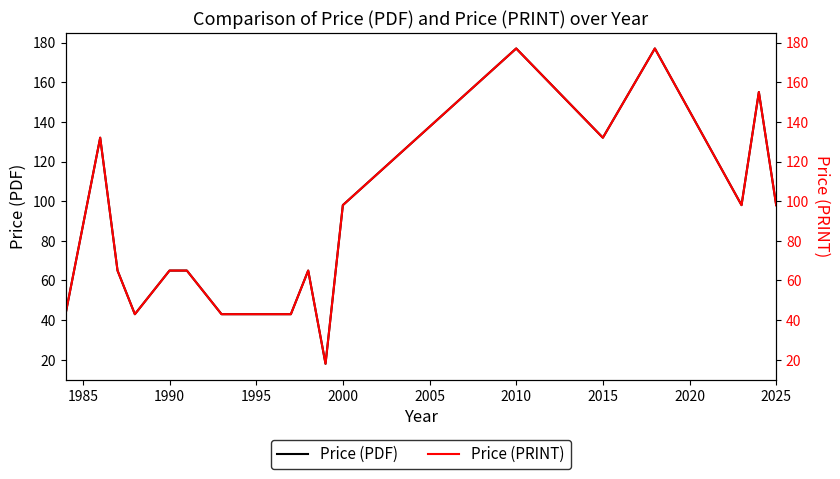

How many interior local valleys does the Price (PDF) series have?

4